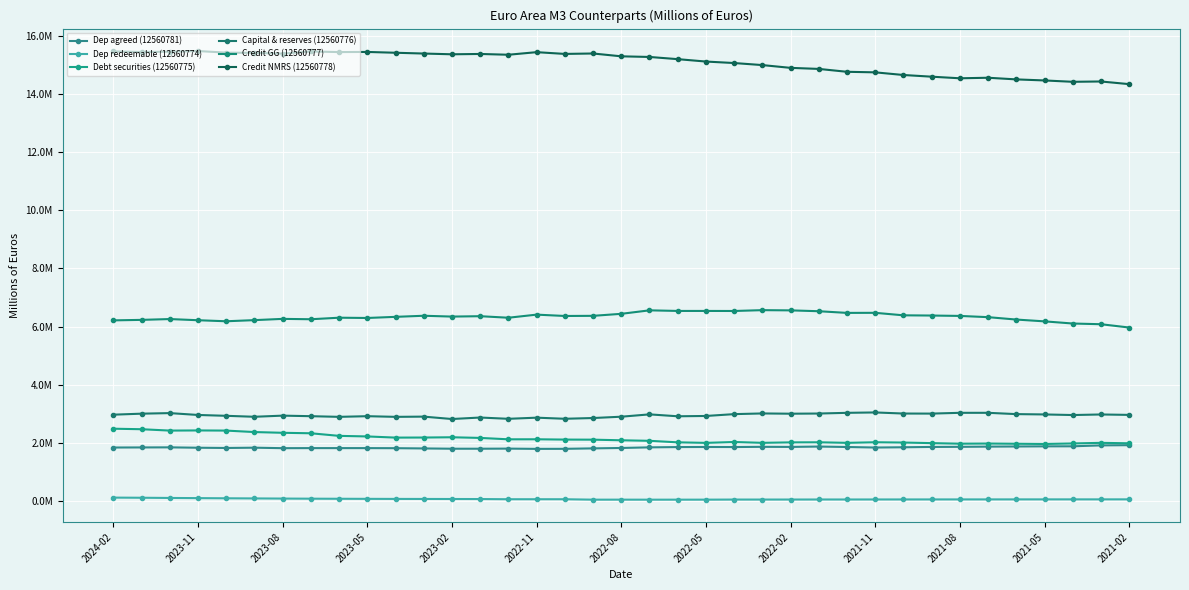

What is the greatest value displayed?

15496145